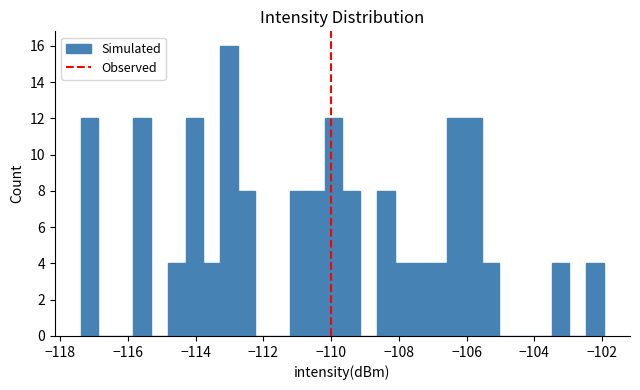

Read against the x-axis, roughly where is the centre of the tallest bar?

-113.0